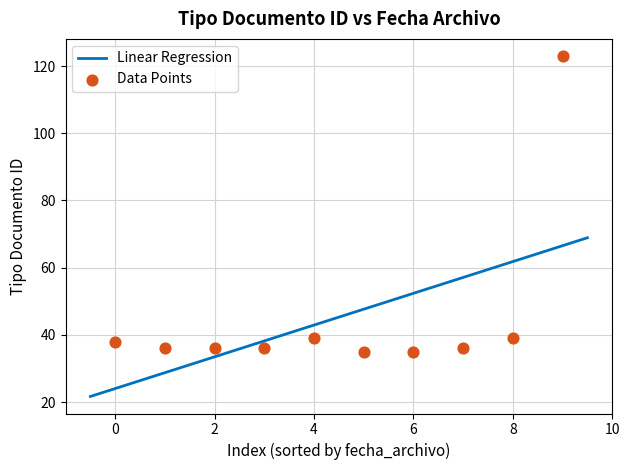

What is the minimum value for Linear Regression?

21.7